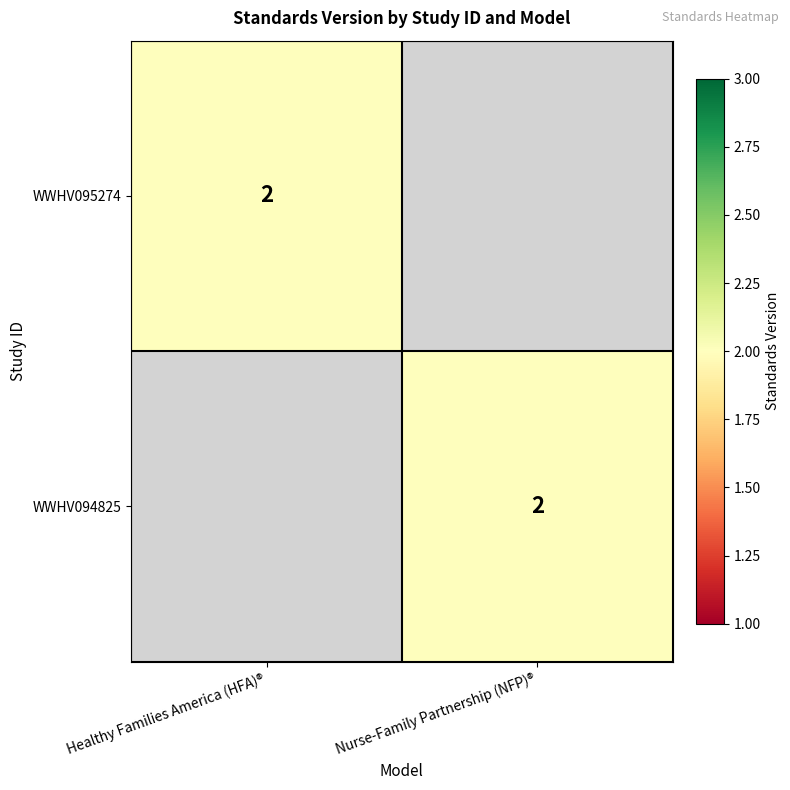

Is it true that WWHV094825 equals 2 at Nurse-Family Partnership (NFP)®?

True